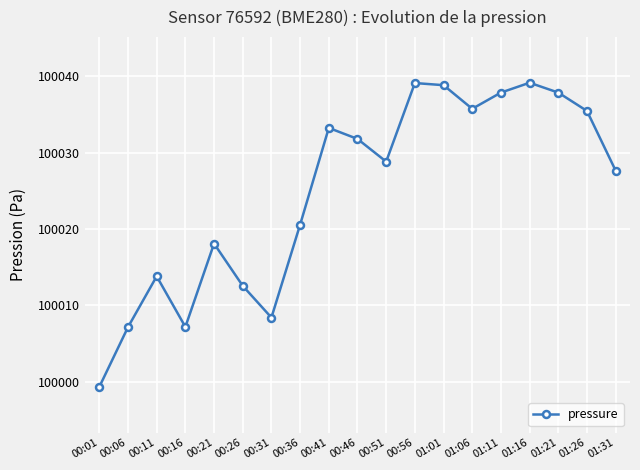

What is the sum of the values at 00:11 and 00:26?

200026.4